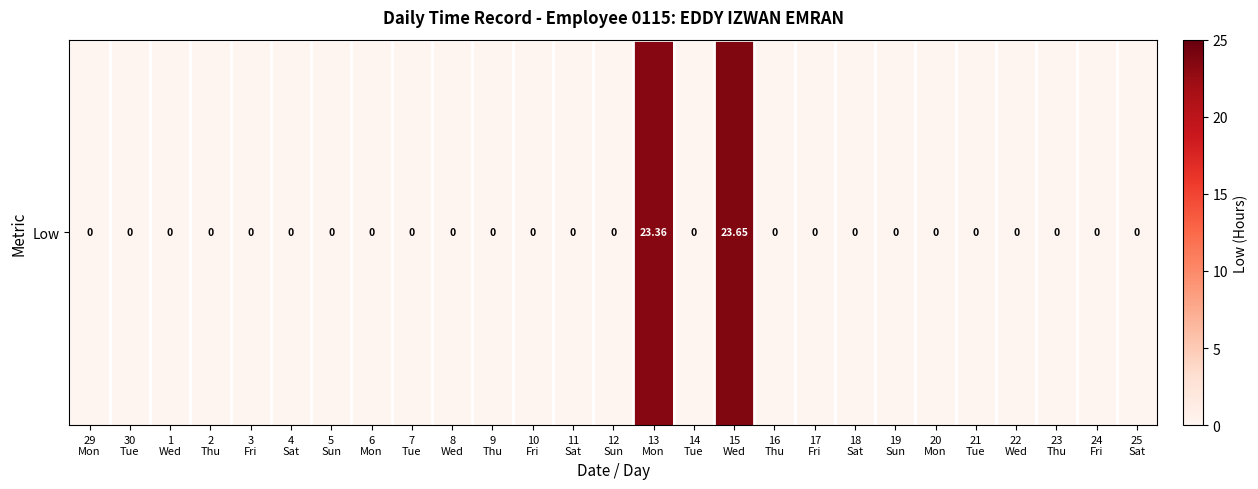

How many values are above zero?

2